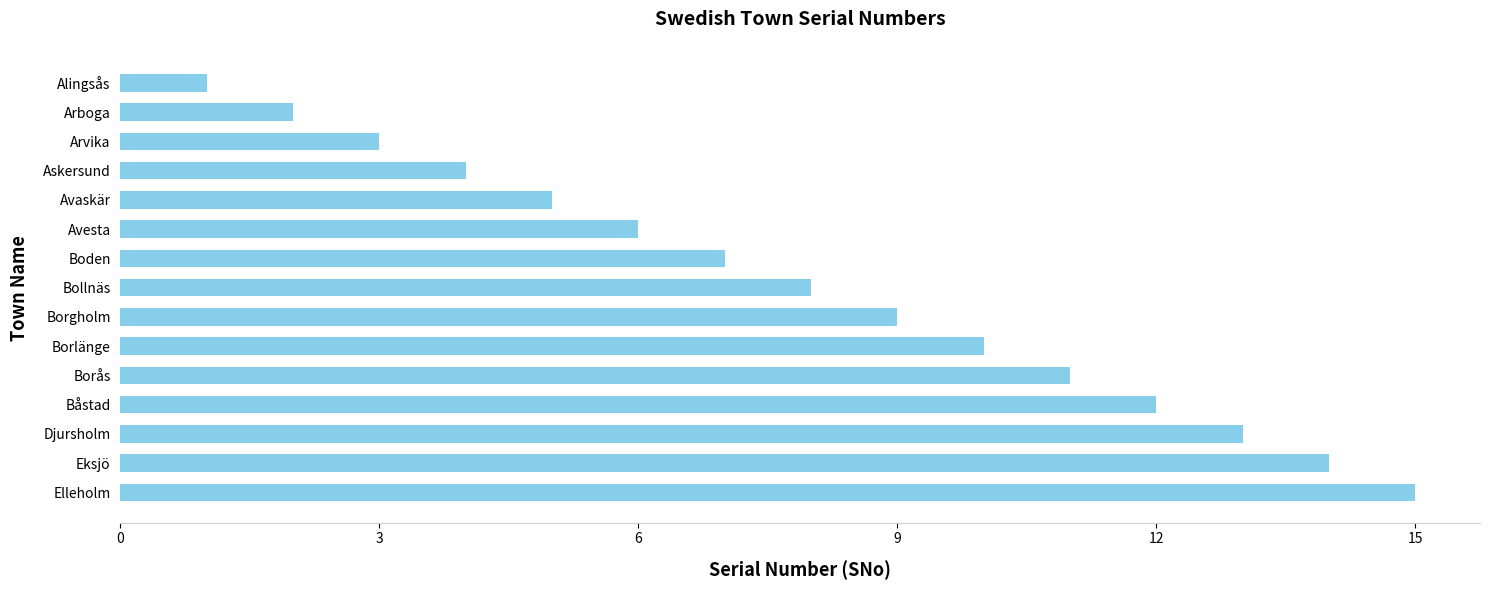

Rank the categories by value from highest to lowest.

Elleholm, Eksjö, Djursholm, Båstad, Borås, Borlänge, Borgholm, Bollnäs, Boden, Avesta, Avaskär, Askersund, Arvika, Arboga, Alingsås